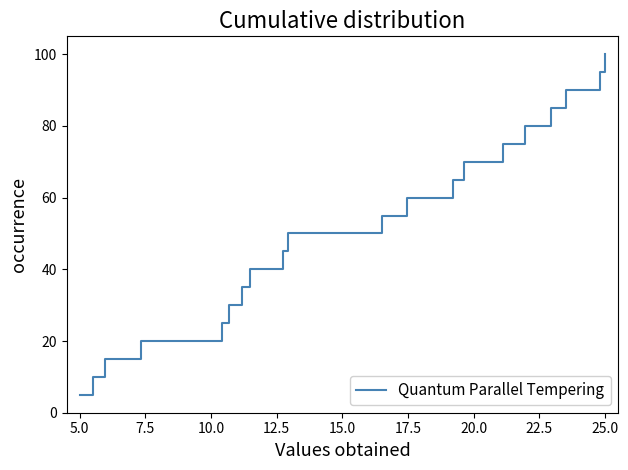

What is the difference between the maximum and minimum values?

95.0